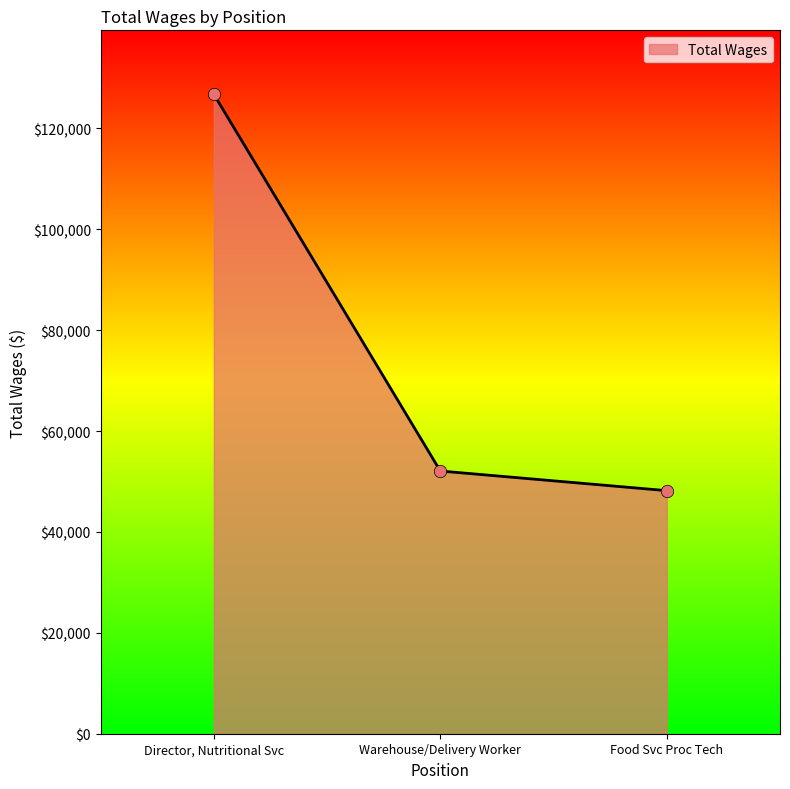

What is the ratio of the value at Director, Nutritional Svc to the value at Warehouse/Delivery Worker?

2.4